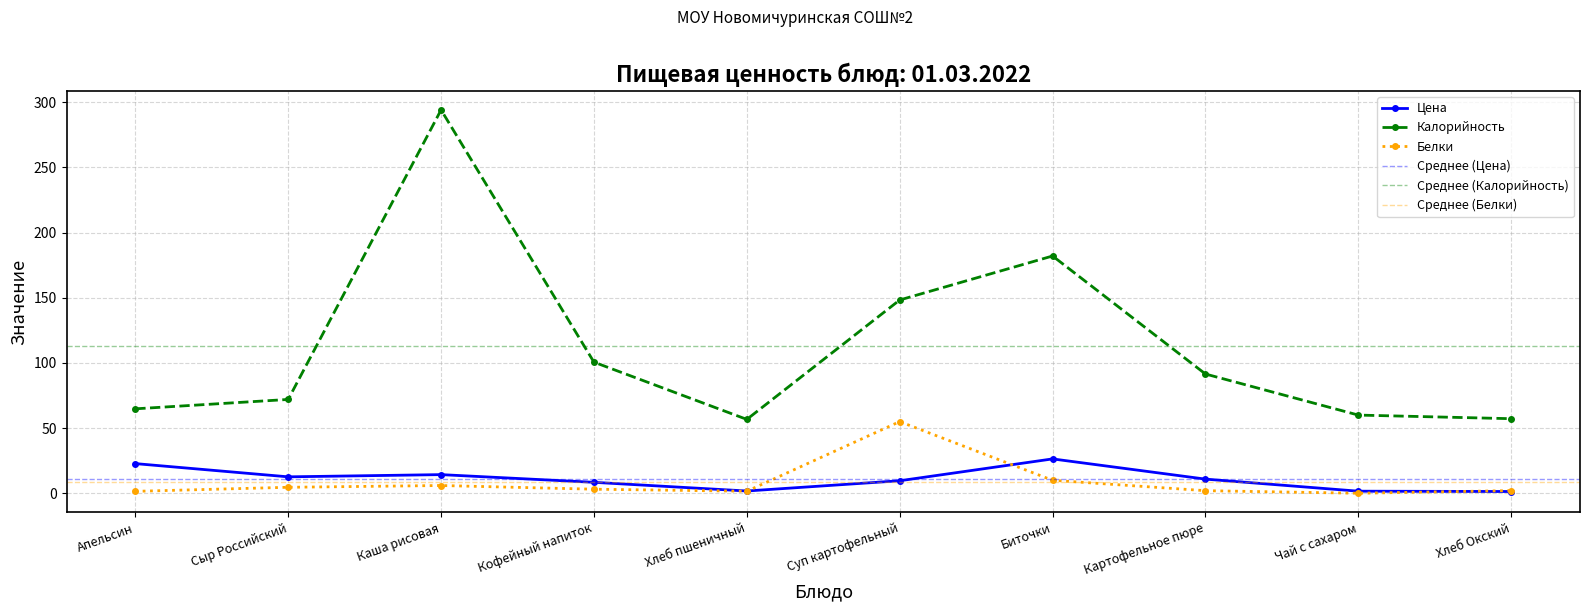

What is the label of the 10th point from the right?

Апельсин